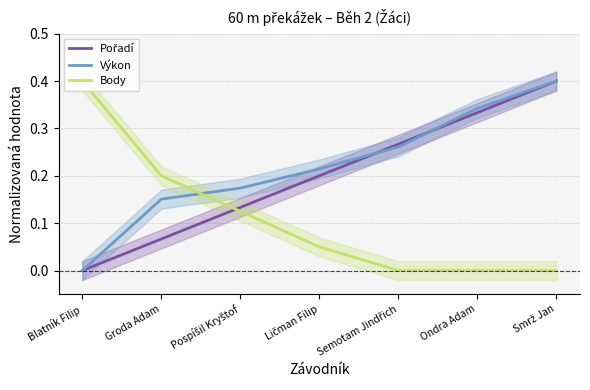

What is the label of the 5th point from the left?

Semotam Jindřich